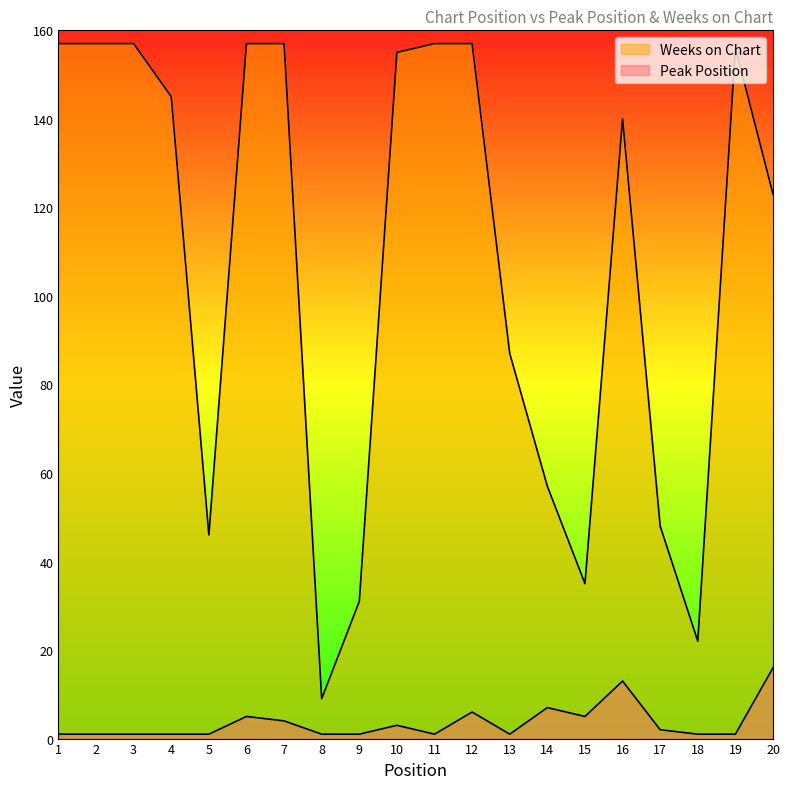

What is the difference between the maximum and second lowest values in the Weeks on Chart series?

135